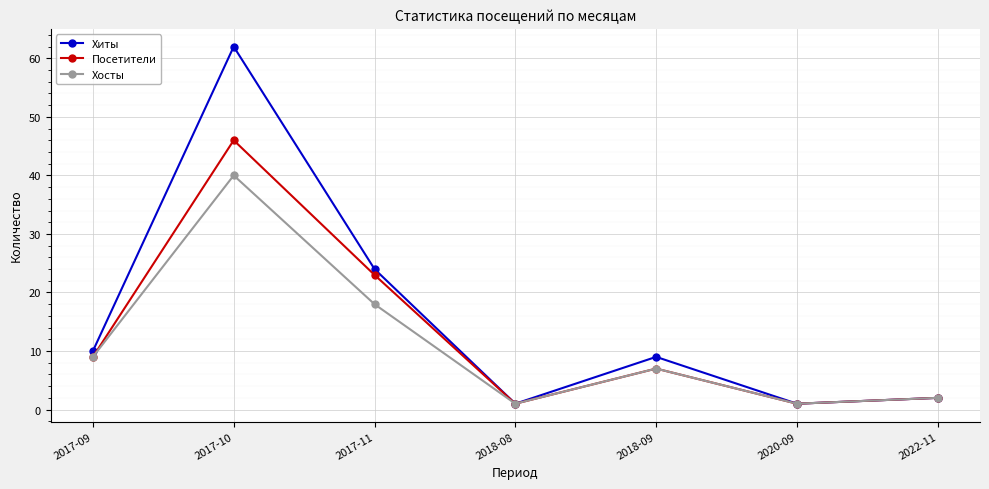

List the series in order of their overall mean, lowest first.

Хосты, Посетители, Хиты